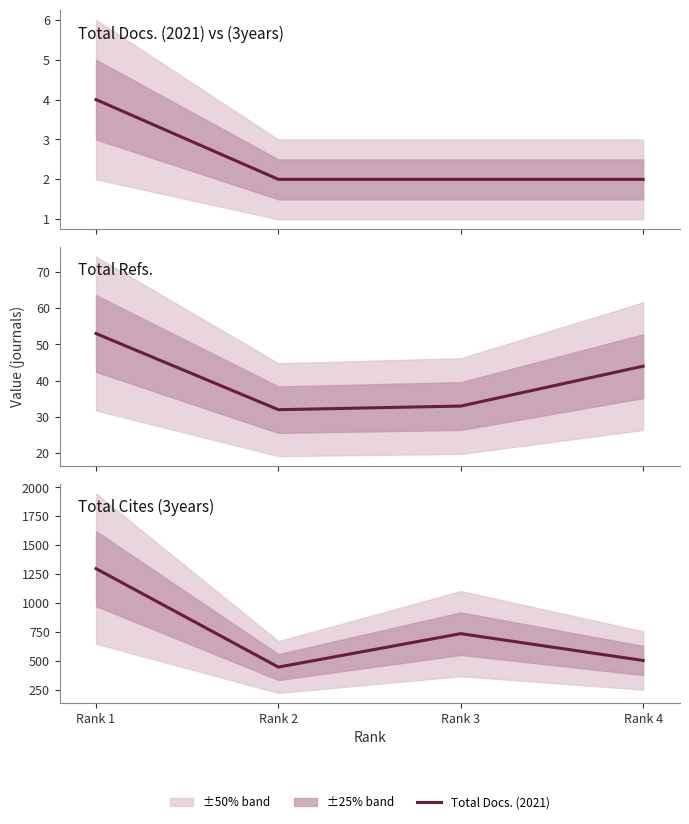

What is the value of the Total Cites (3years) point at the 3rd from the left?

736